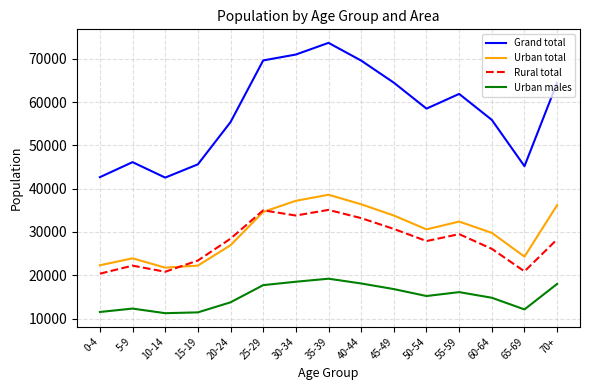

True or false: Urban total and Urban males intersect in this chart.

False